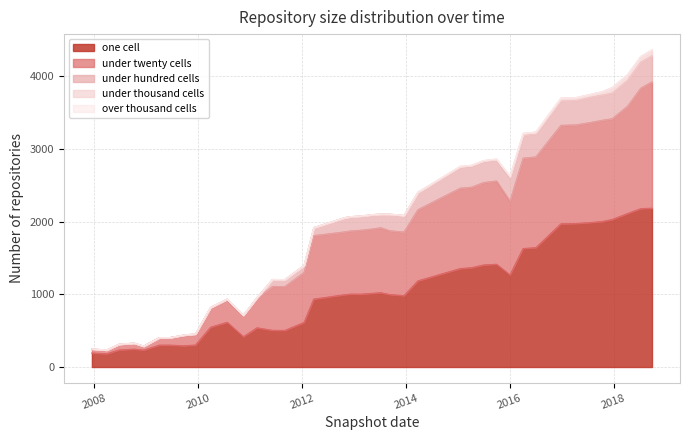

What is the average value of the under_twenty_cells series?

793